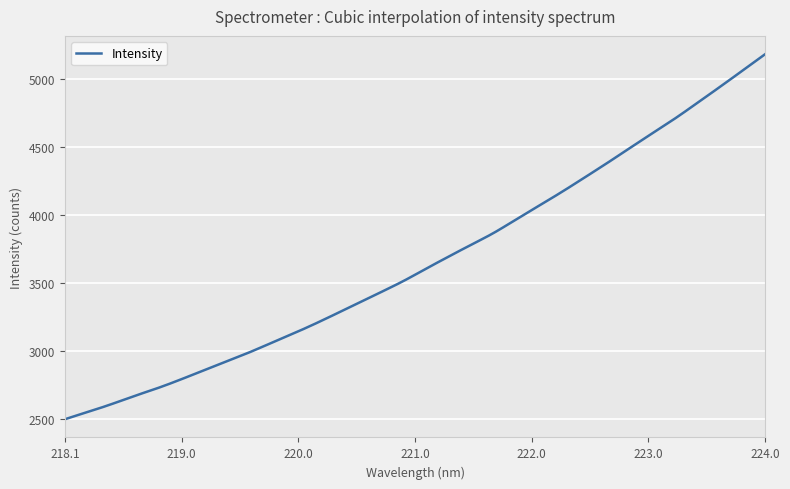

What is the greatest value displayed?

5186.1